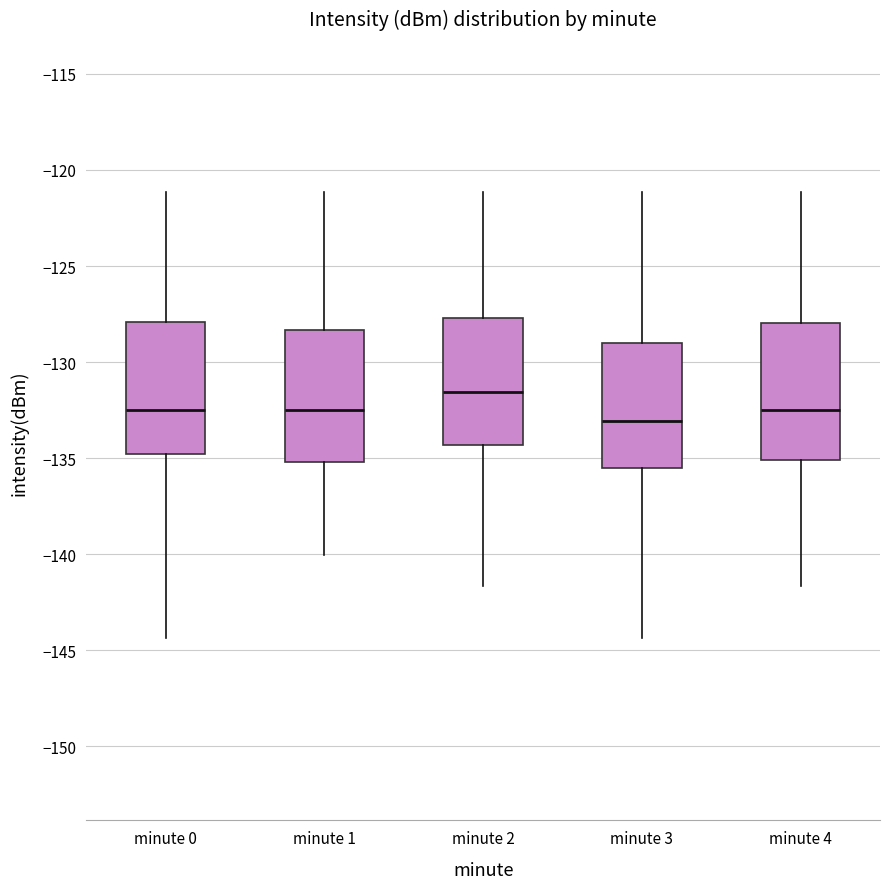

Which box has the highest median line?

minute 2